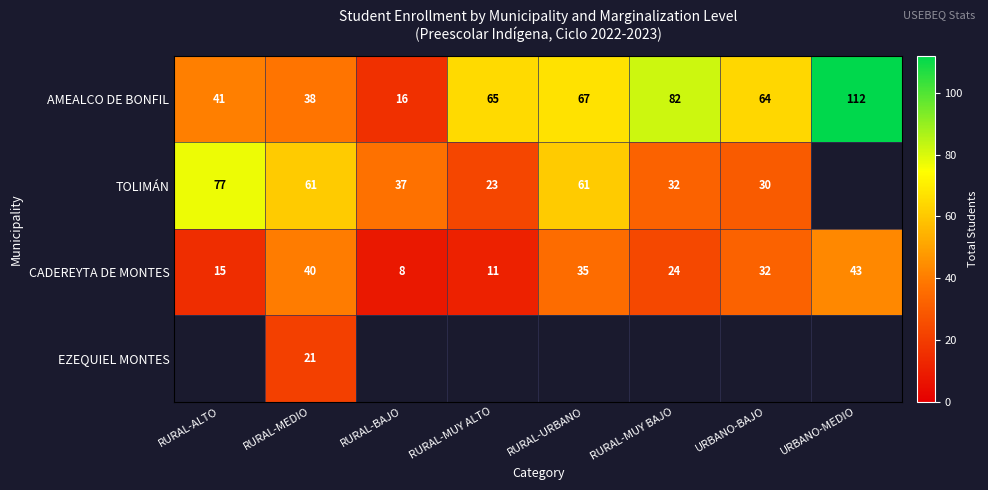

What is the difference between the second highest and minimum values in the AMEALCO DE BONFIL series?

66